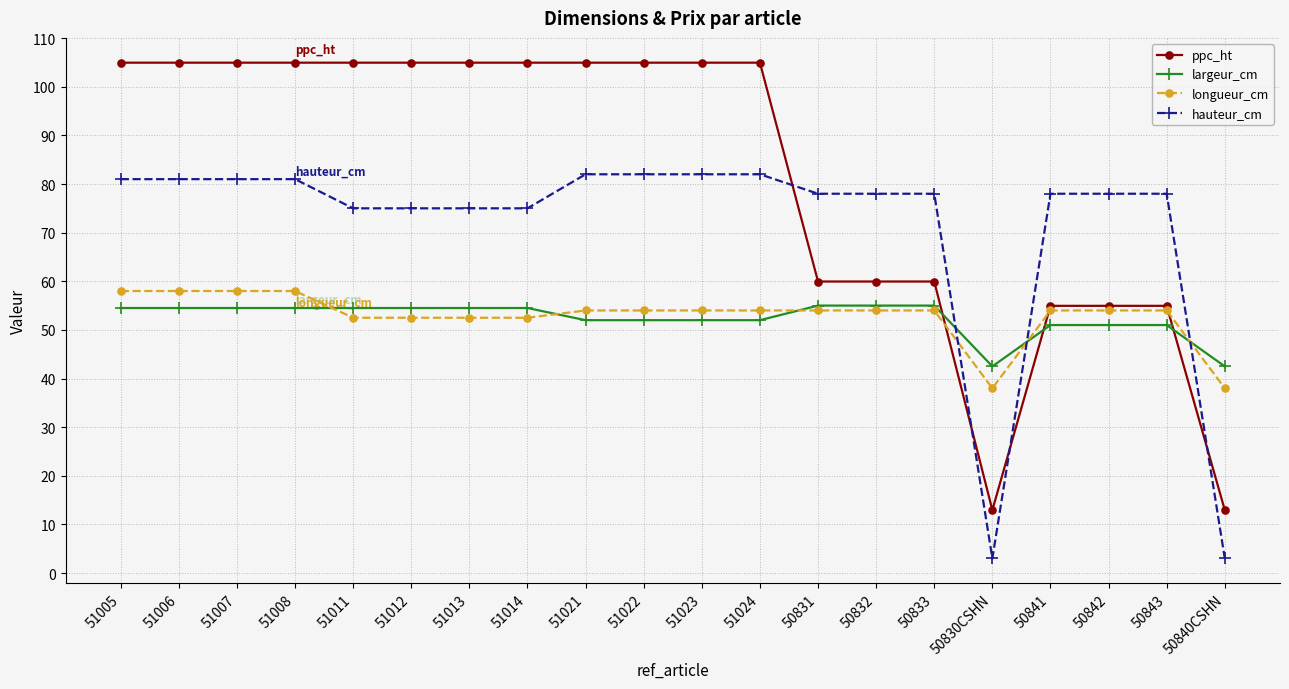

Which series has the largest total across all categories?

ppc_ht